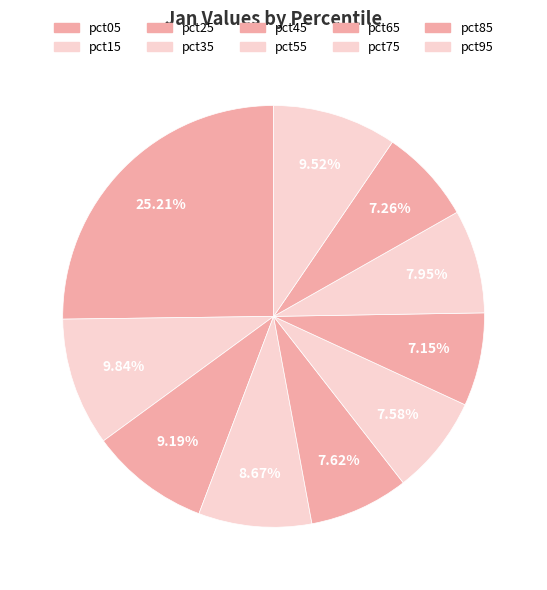

What is the largest slice in the pie chart?

pct05